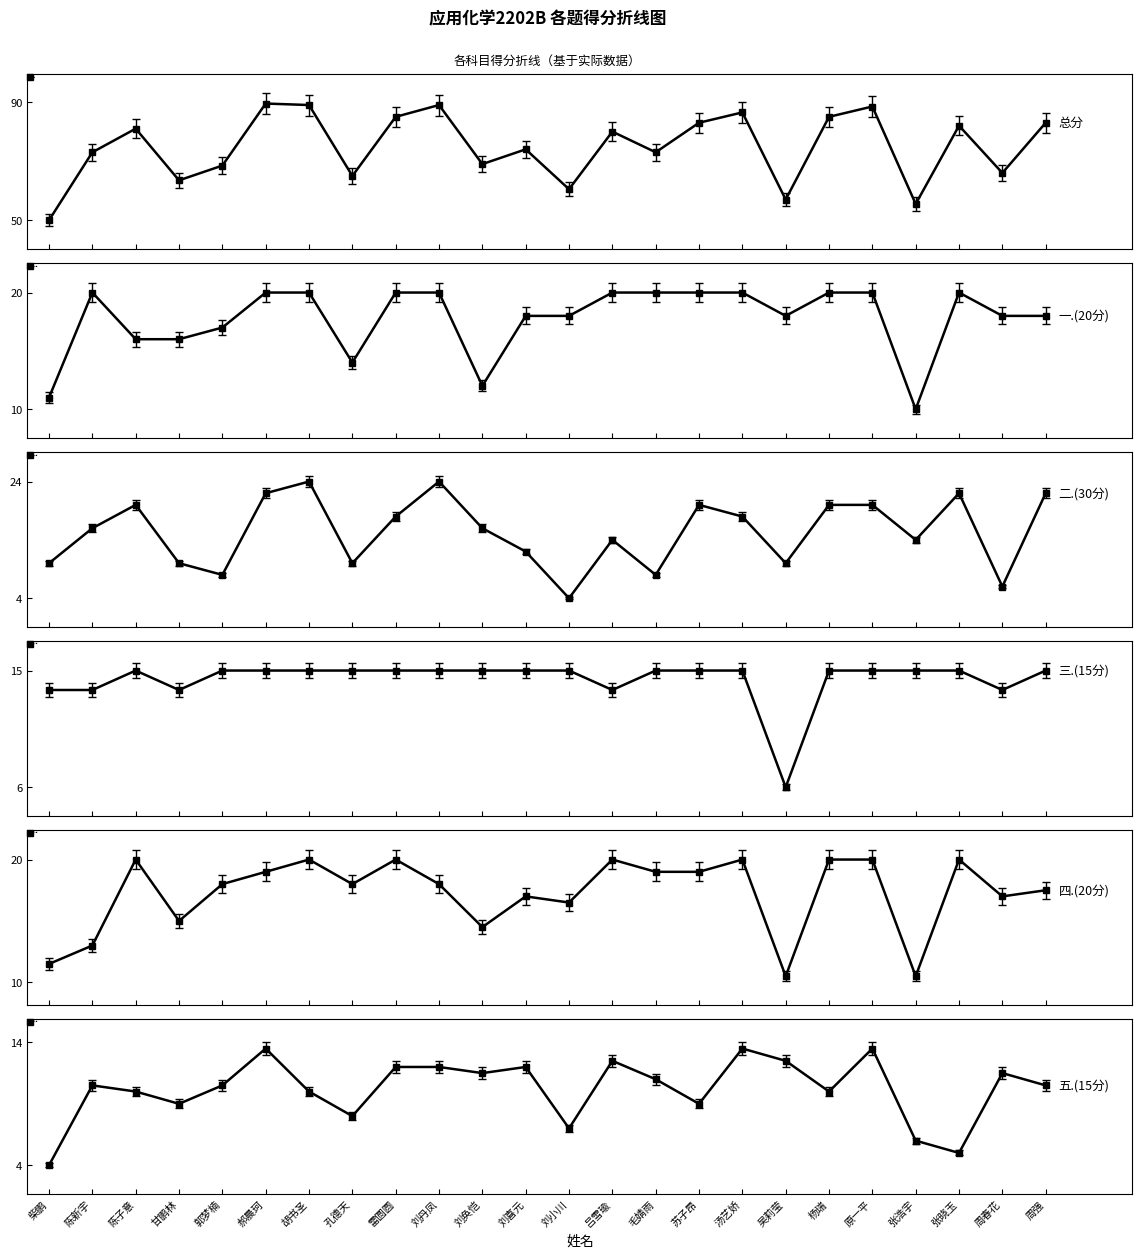

The 总分 series shows 88.5 at 原一平. True or false?

True